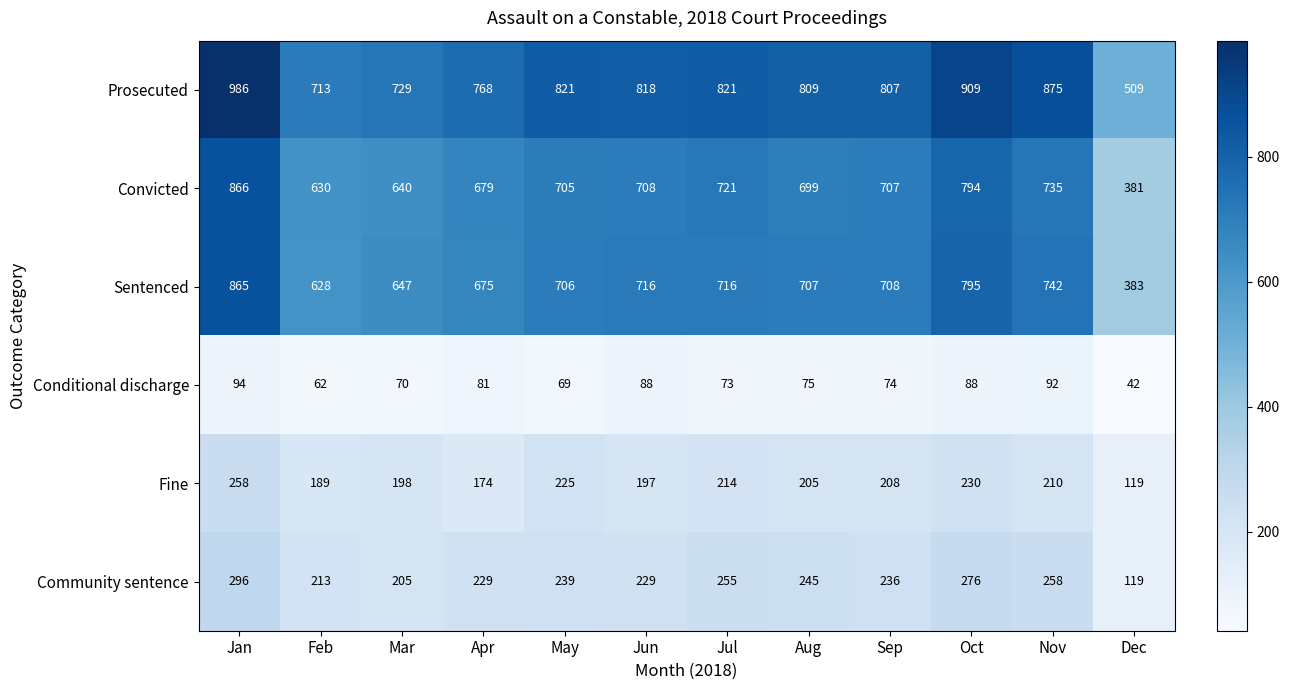

Is it true that Convicted equals 630 at Feb?

True